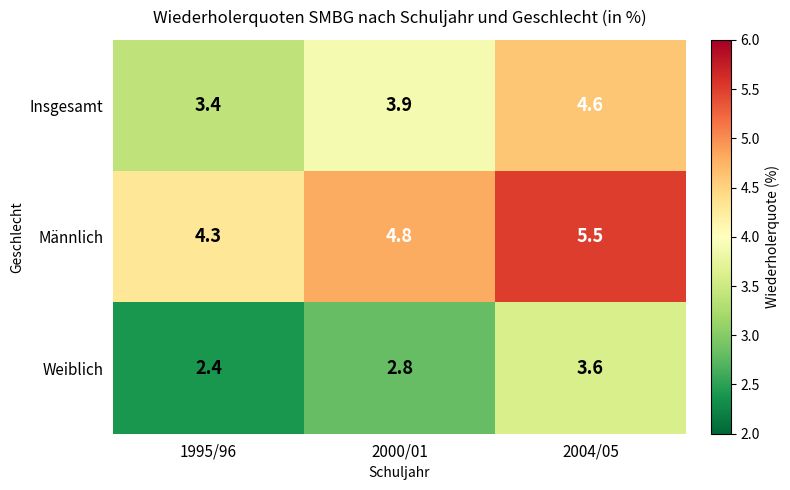

What is the difference between the Männlich values at 2000/01 and 2004/05?

0.7